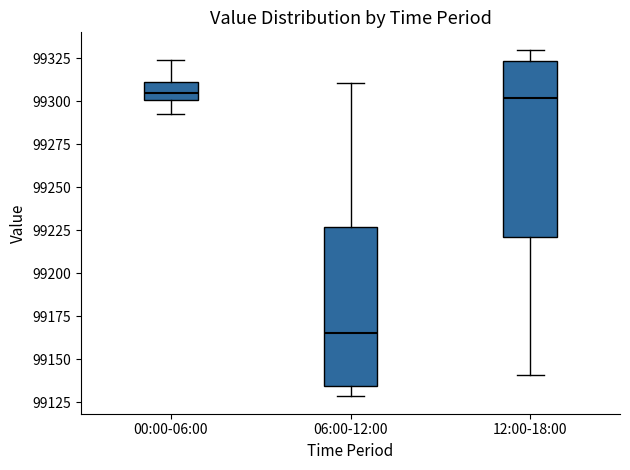

Where is the upper edge of the box for 12:00-18:00 on the y-axis? The values are not printed on the chart, so give them approximately, as read against the axis.

99325